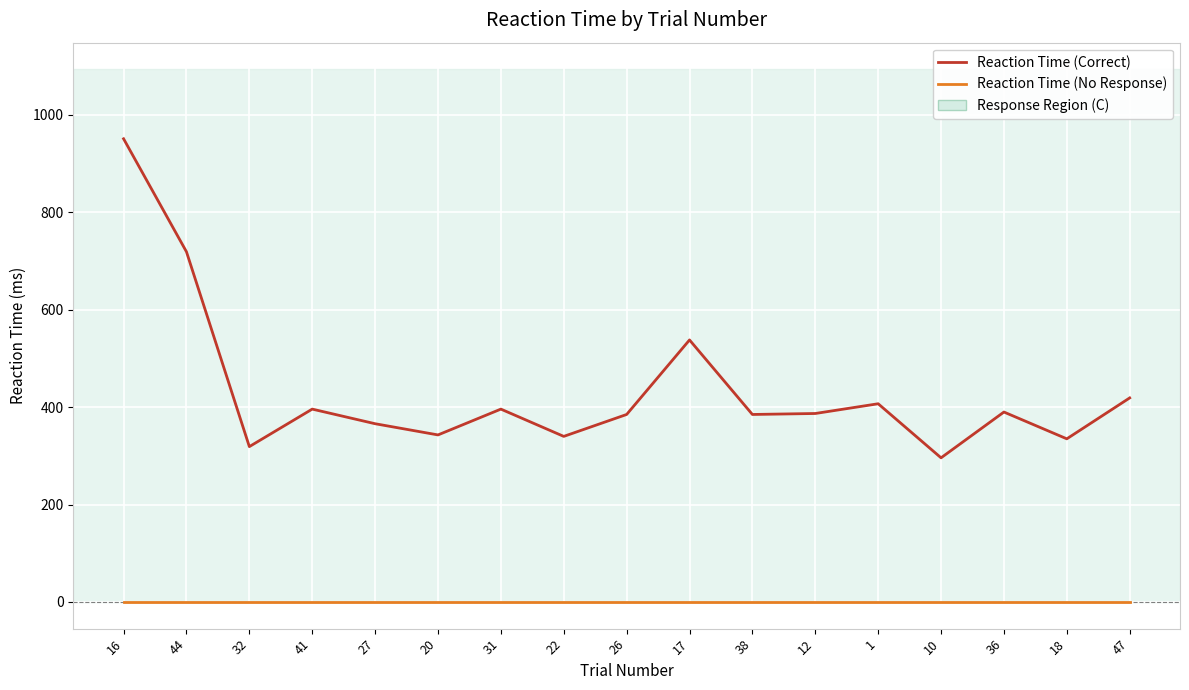

Which series has the widest spread of values?

Reaction Time (Correct)